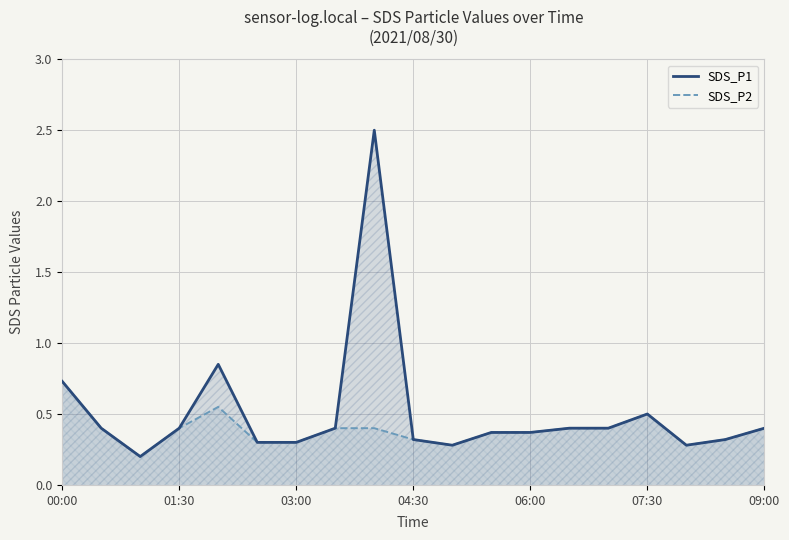

How many categories are shown in the chart?

19